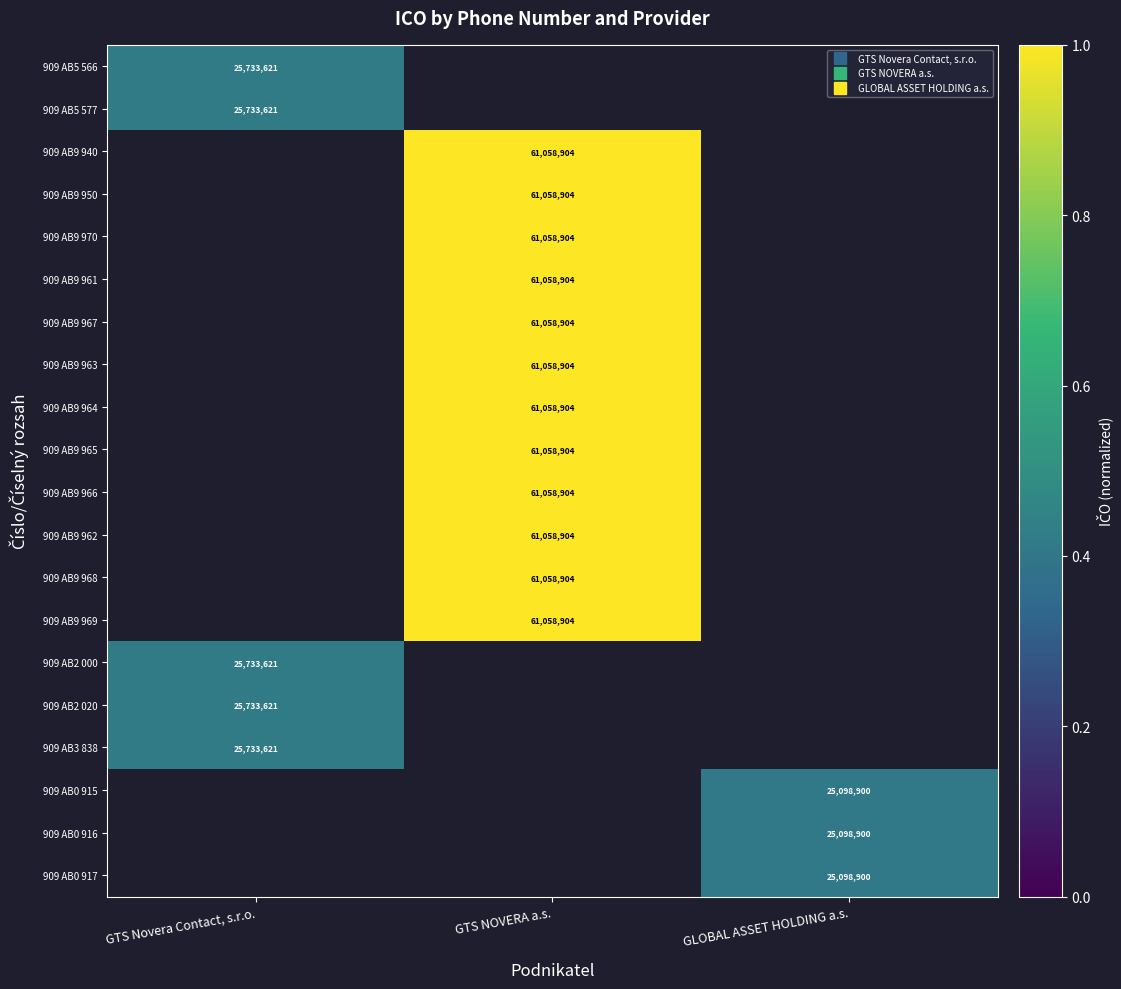

At which label does 909 AB3 838 reach its peak?

GTS Novera Contact, s.r.o.